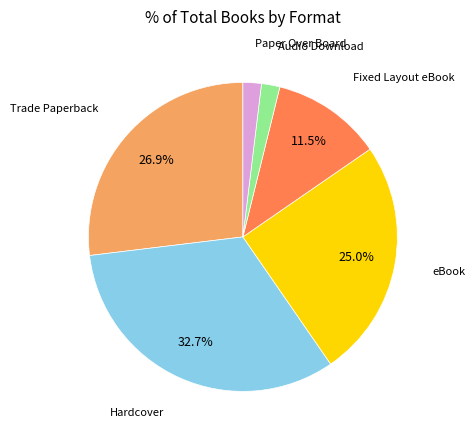

Does any single category account for the majority?

No